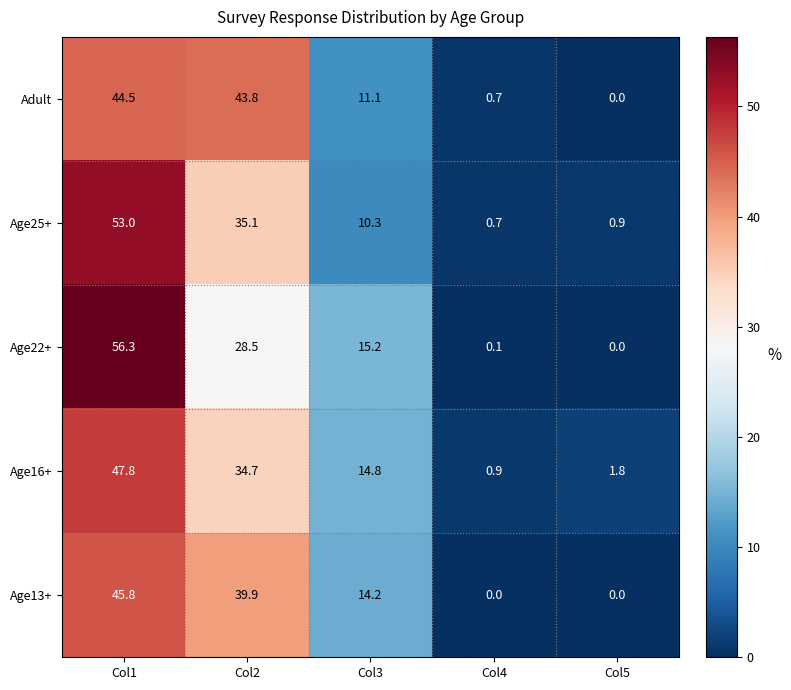

How many values in the Age25+ series are below 10?

2